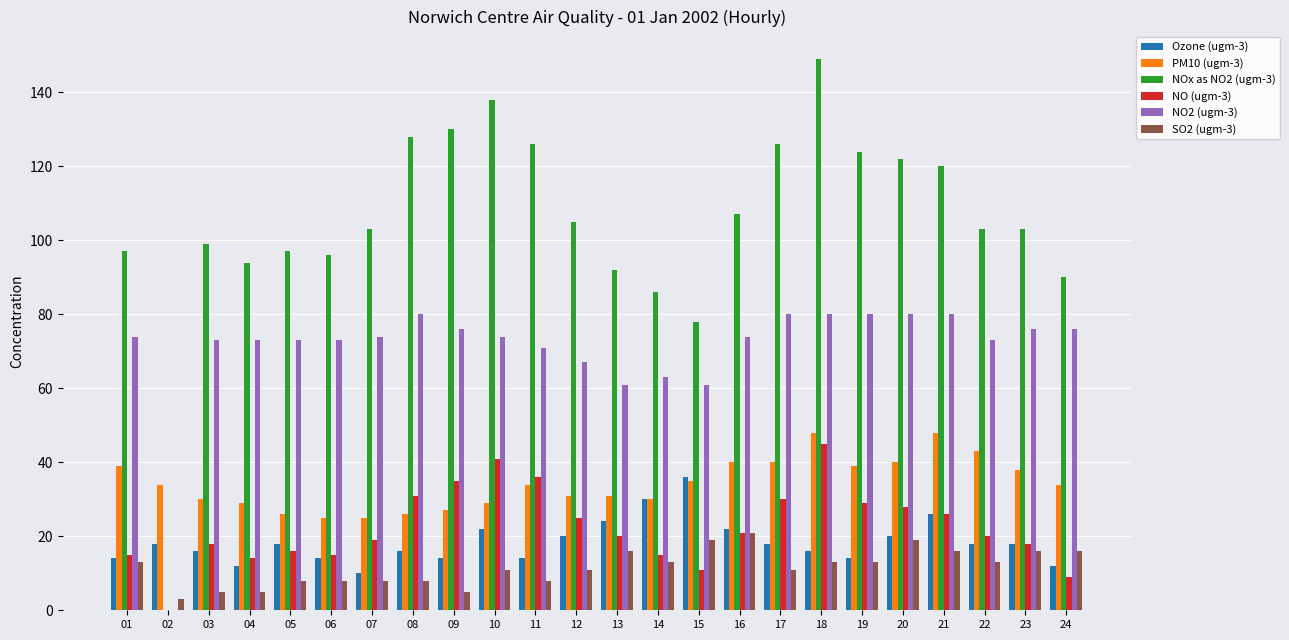

Which series has the largest total across all categories?

NOx as NO2 (ugm-3)